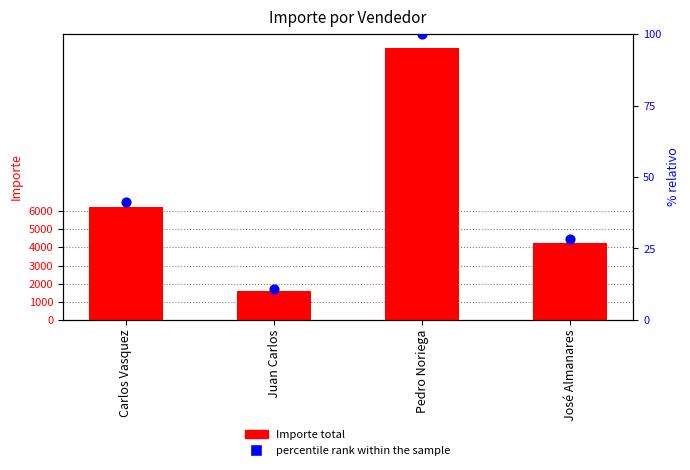

At which category is the sum across all series the highest?

Pedro Noriega